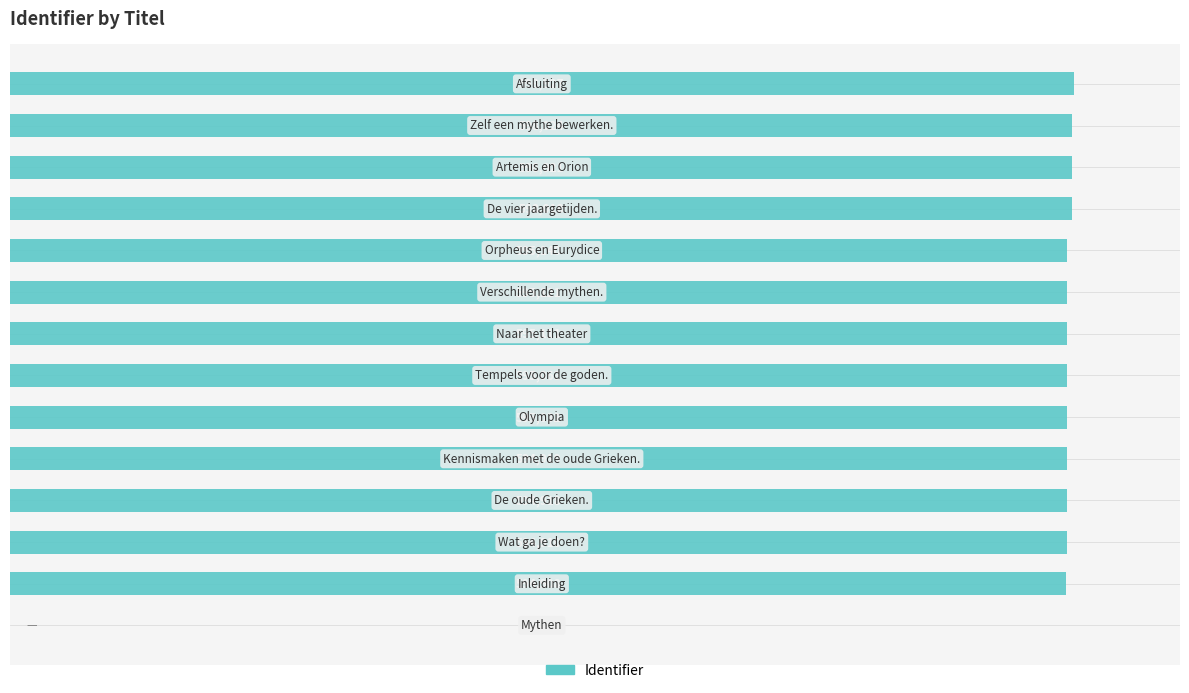

Are the bars horizontal?

Yes